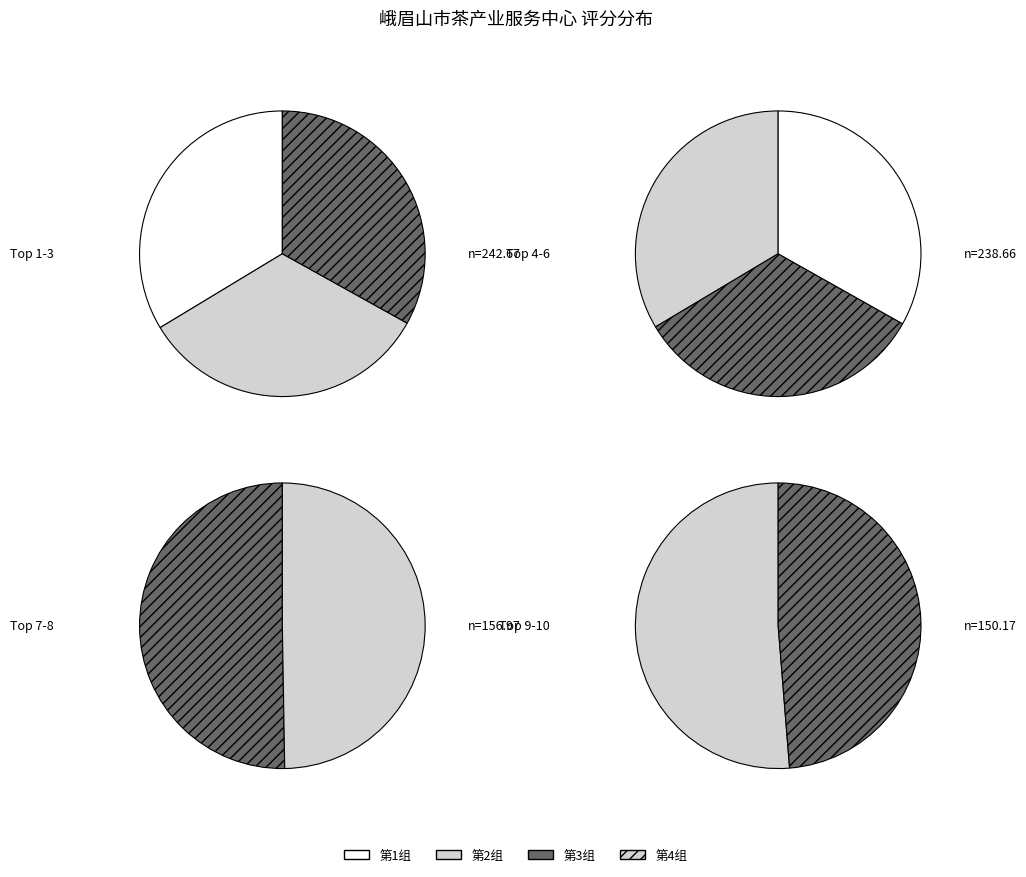

How many slices are in this pie chart?

10